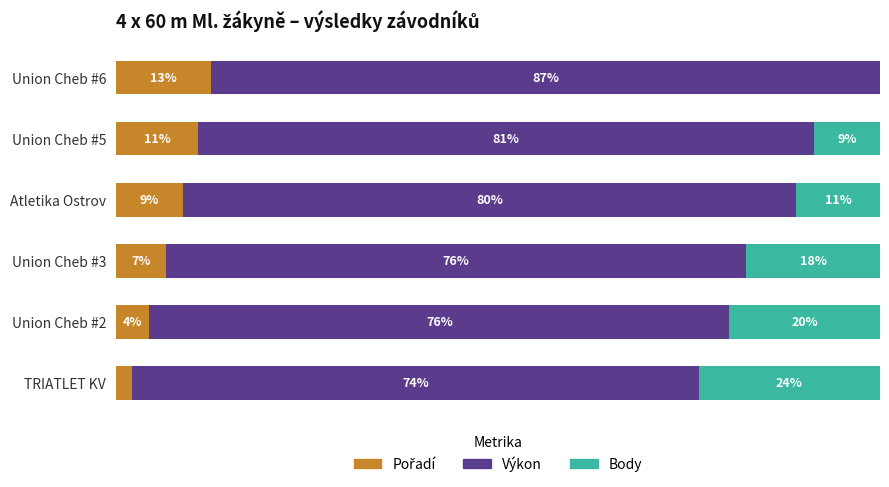

Which series has the largest range (max minus min)?

Body